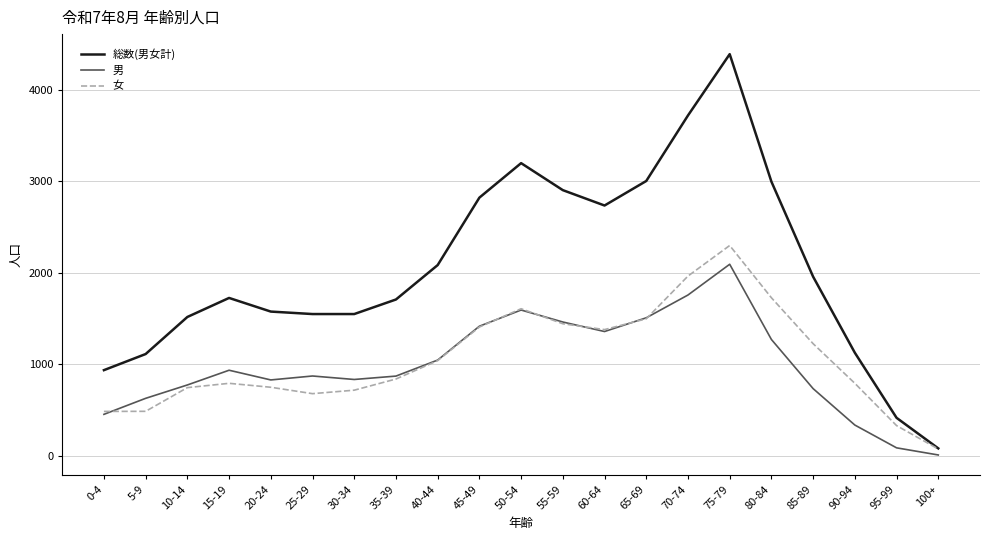

Which series has the largest total across all categories?

総数(男女計)